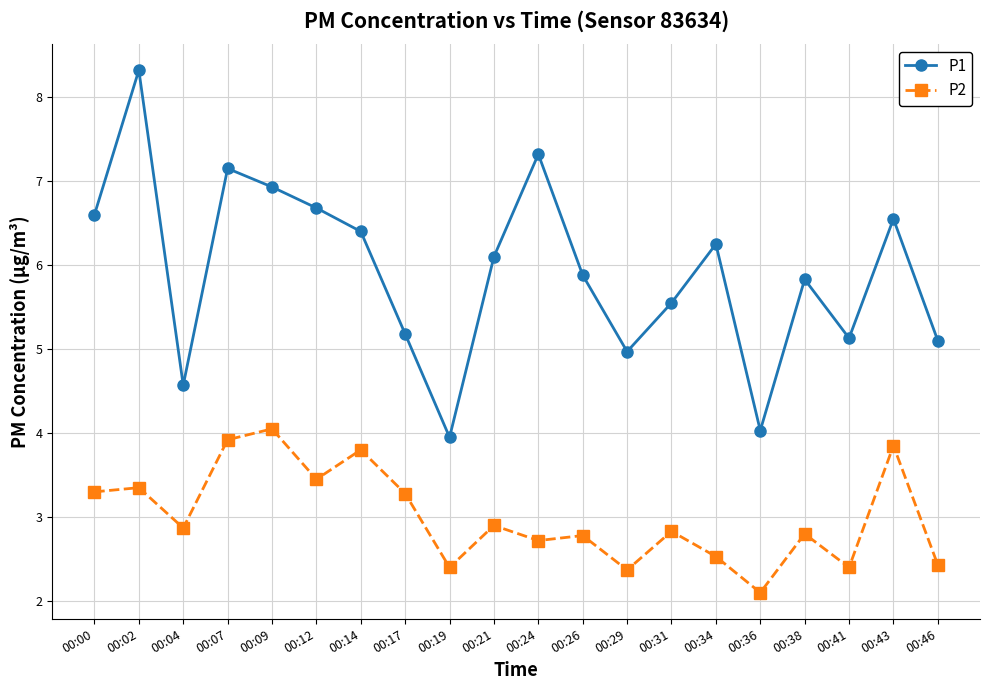

In P2, how many points are lower than both neighbors (excluding endpoints)?

7